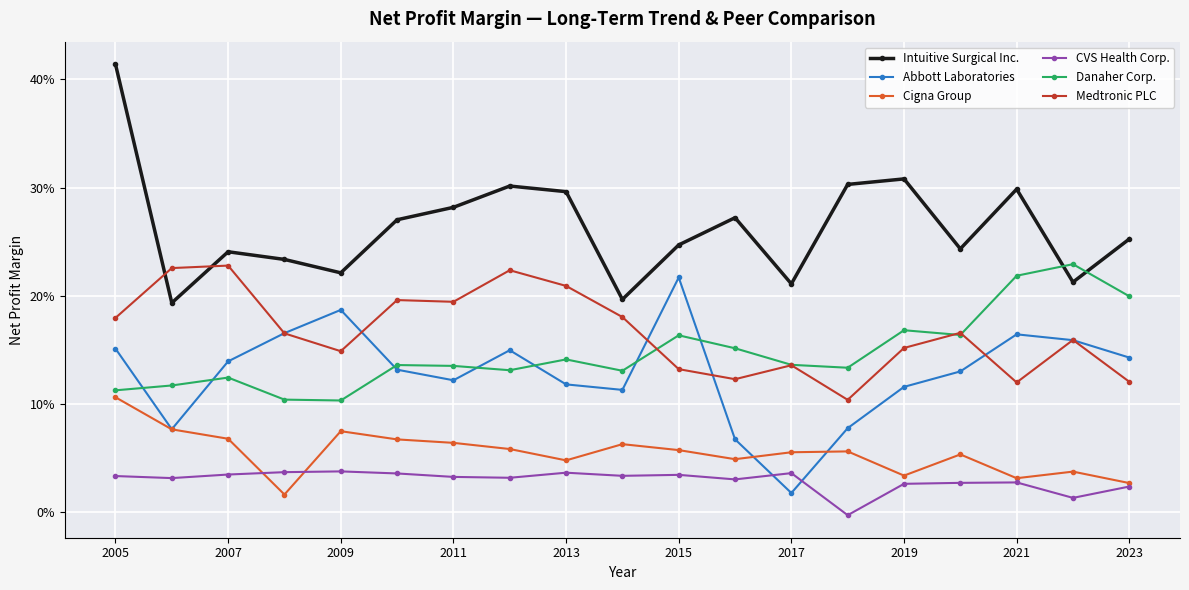

What is the highest value of the Medtronic PLC series?

0.2